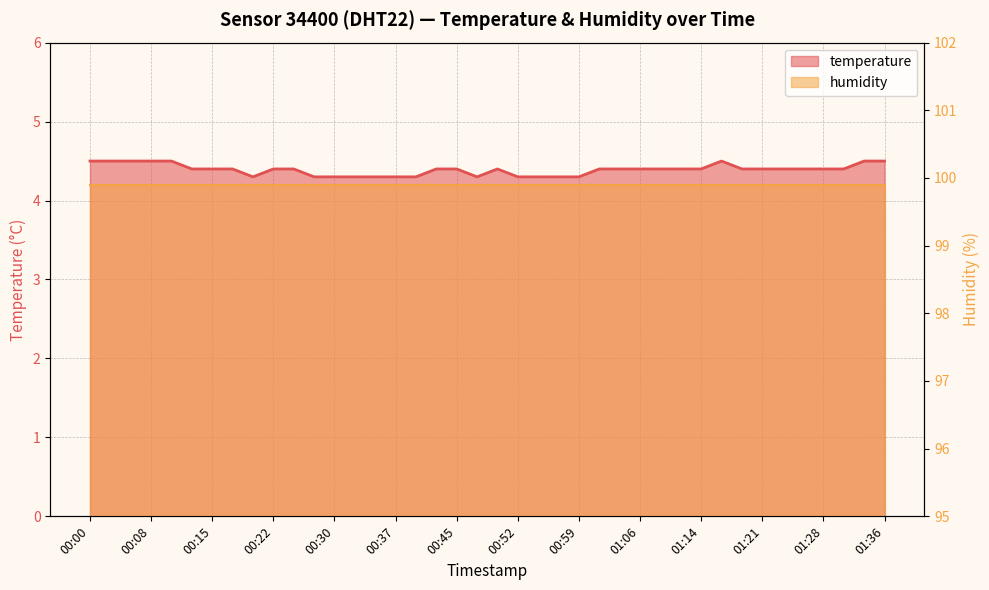

What value does the data have at 01:31?

4.4